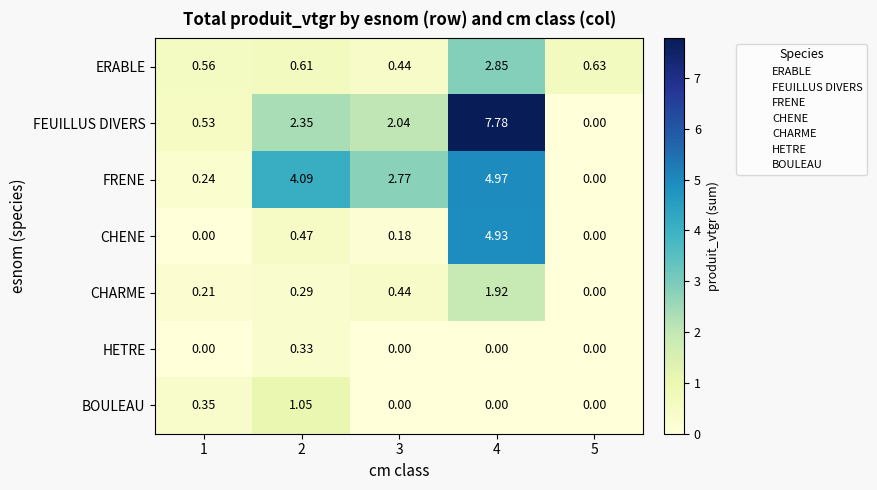

Is the value of ERABLE at 4 greater than the value of CHENE at 1?

Yes